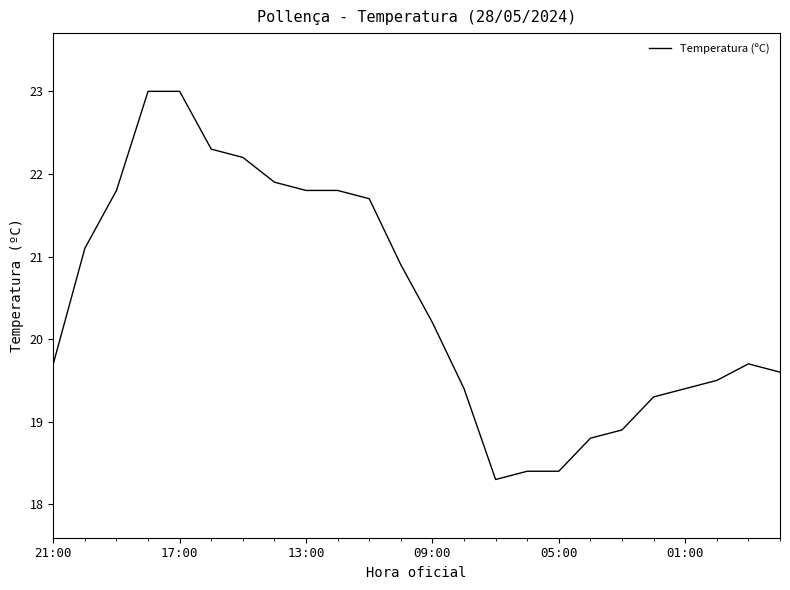

What is the difference between the maximum and minimum values?

4.7